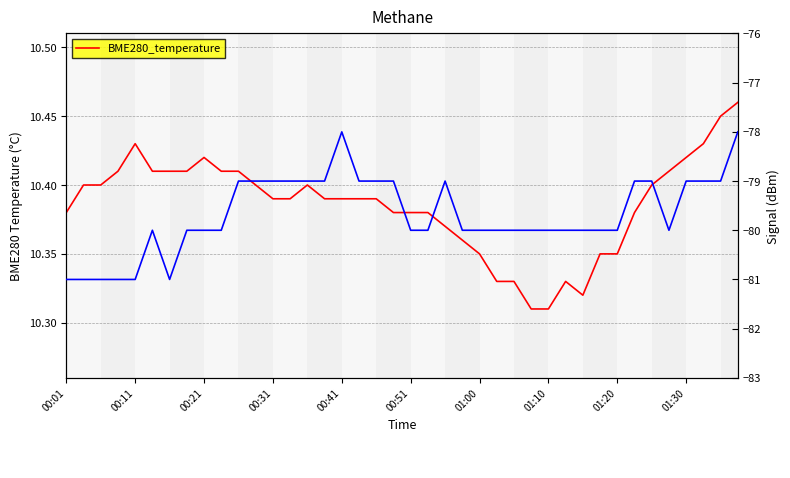

True or false: Signal and BME280_temperature cross at least once.

False